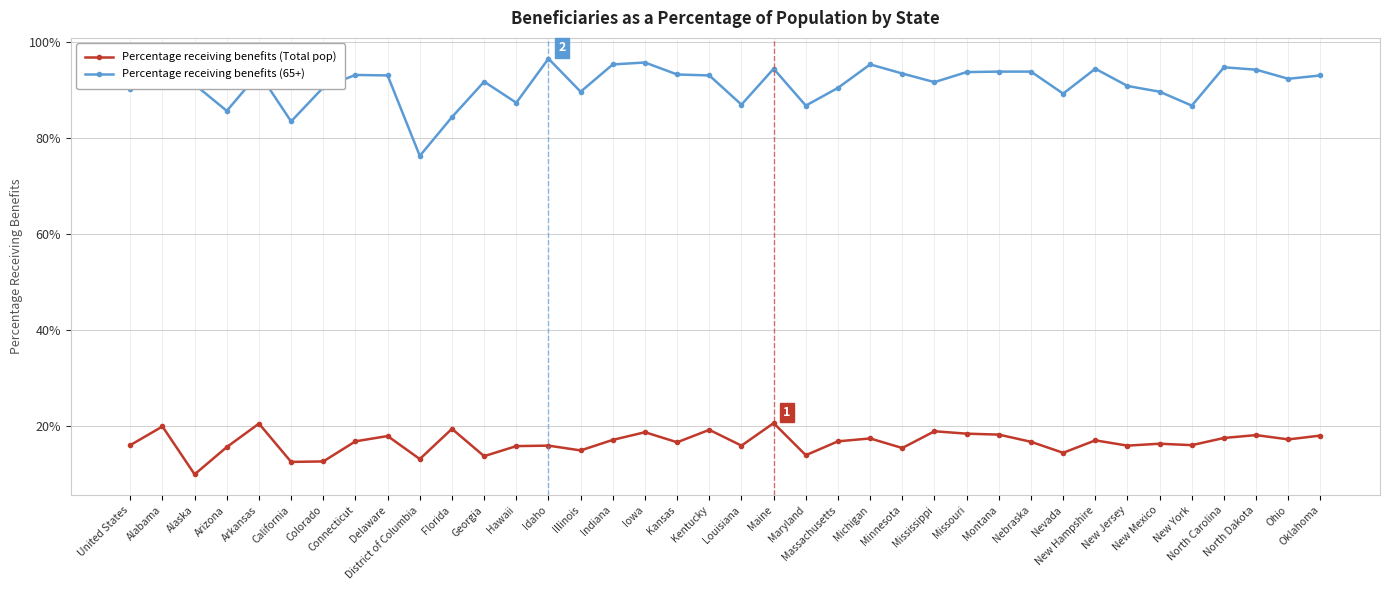

Count the number of categories in the chart.

38